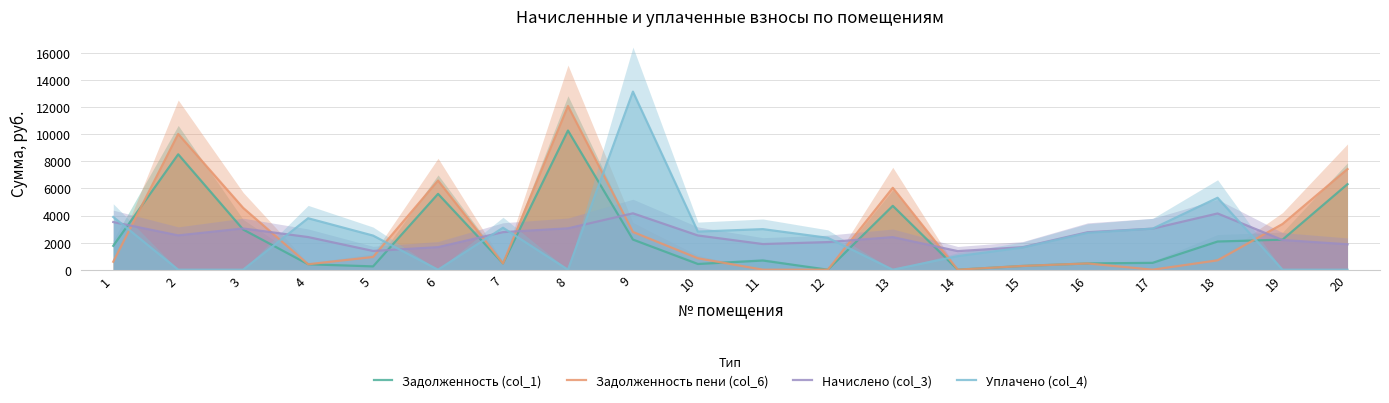

At which category does Задолженность пени (col_6) reach its first local peak?

2